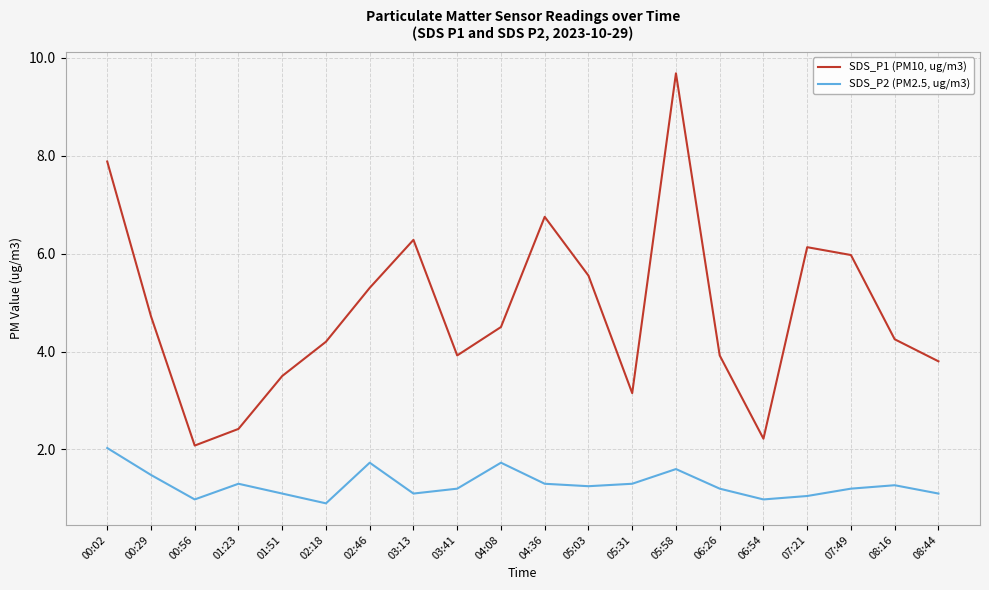

Is it true that SDS_P2 (PM2.5, ug/m3) equals 2.1 at 08:16?

False